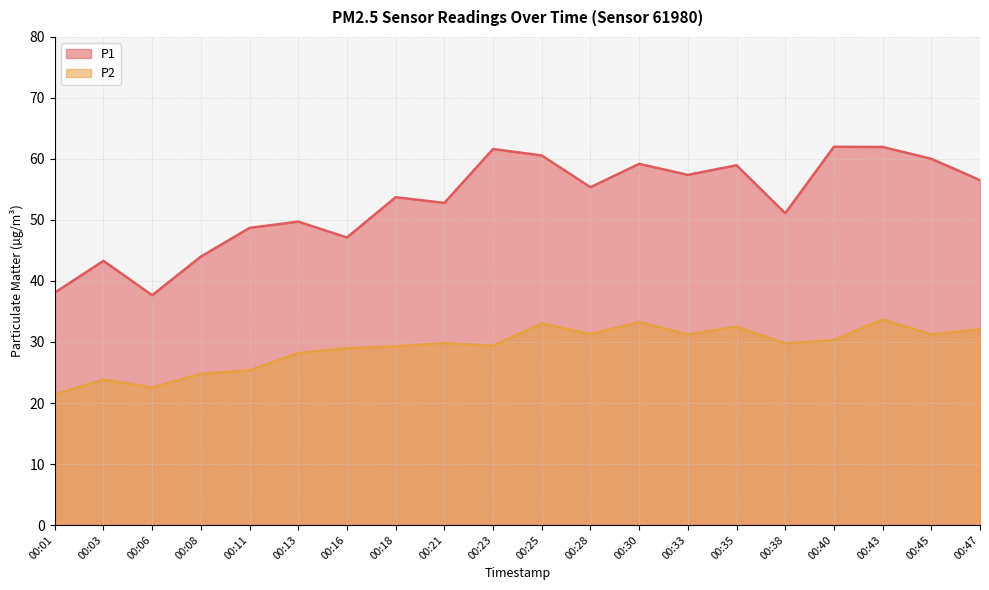

Which has a higher value, 00:38 or 00:03?

00:38